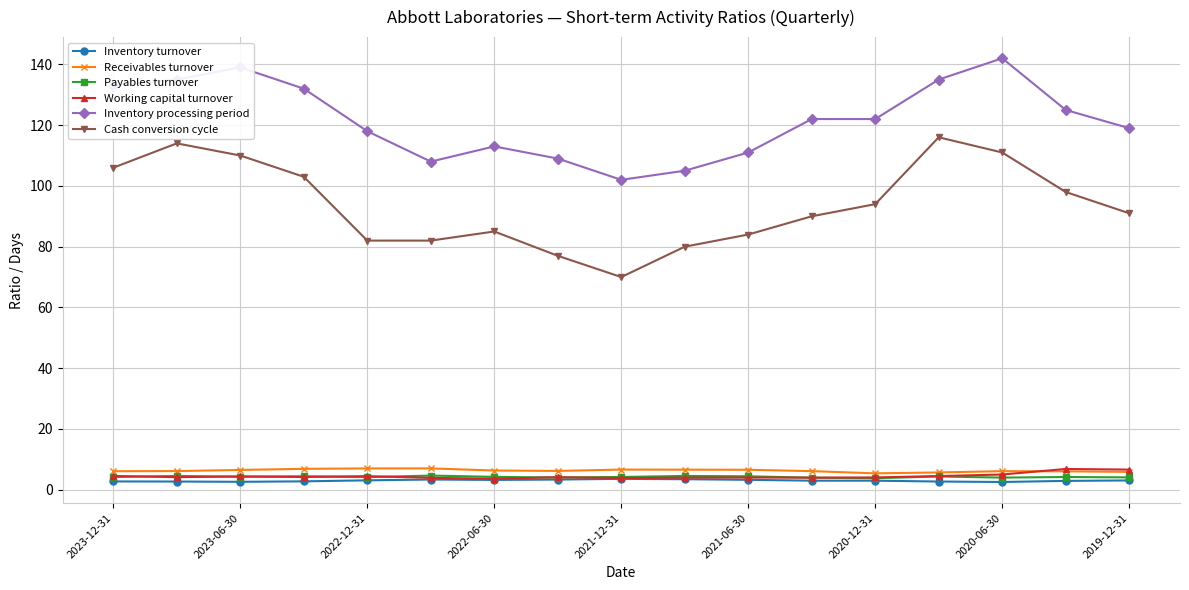

True or false: Inventory processing period and Receivables turnover intersect in this chart.

False